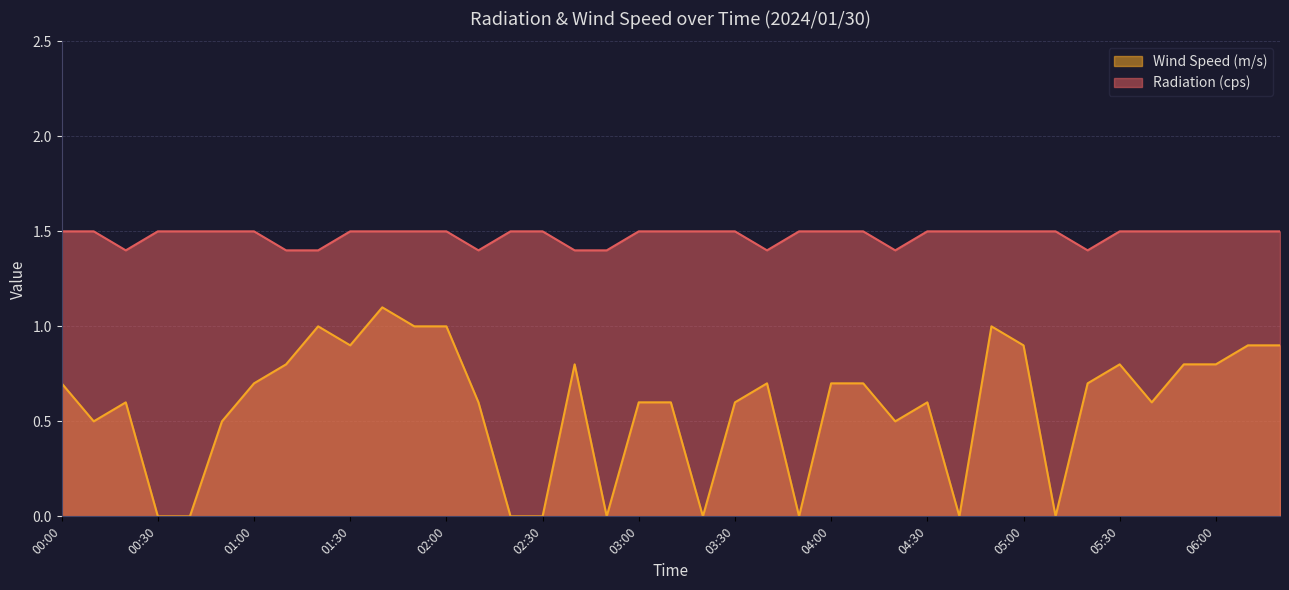

At 06:10, list the series in order from largest to smallest.

Radiation (cps), Wind Speed (m/s)